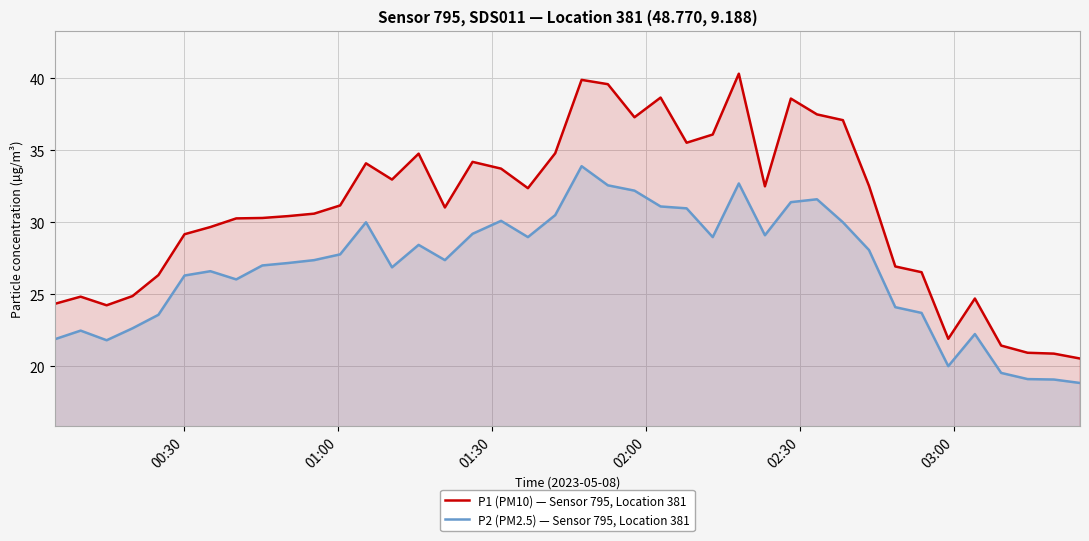

Count the number of data series in this chart.

2